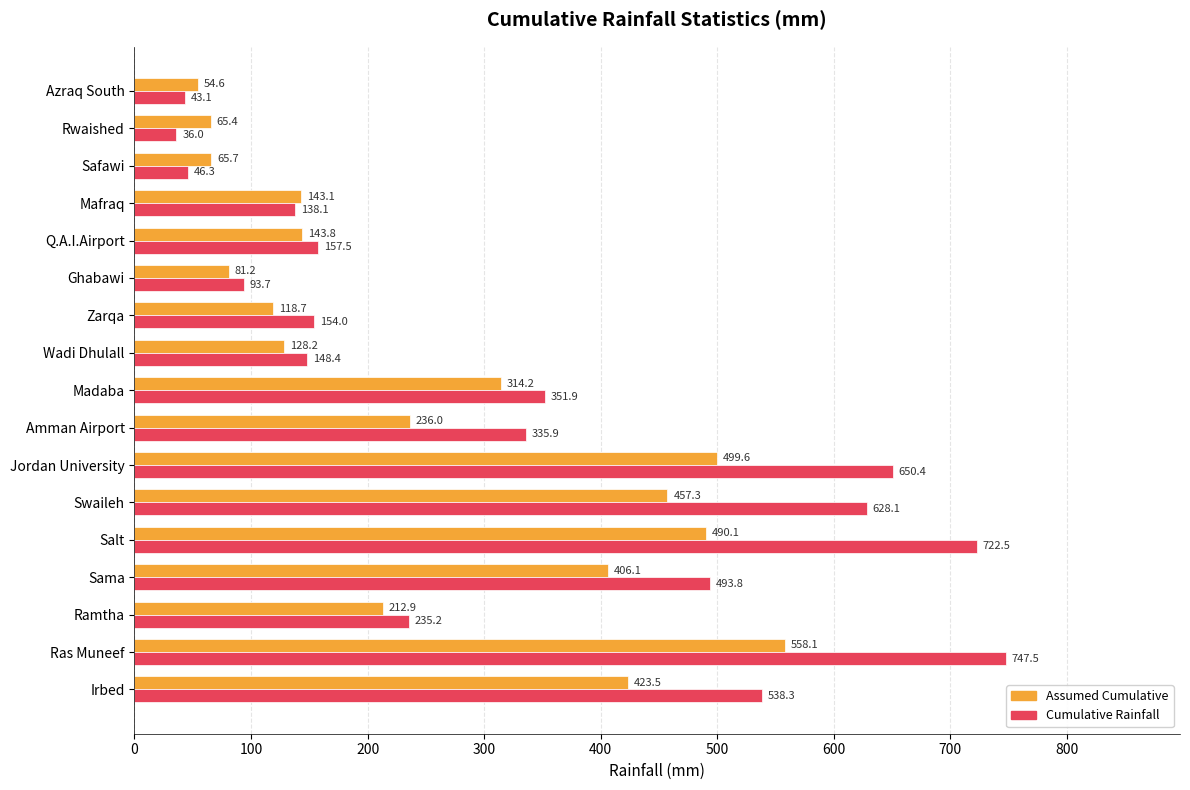

What are all the series names shown in the legend?

Assumed Cumulative, Cumulative Rainfall